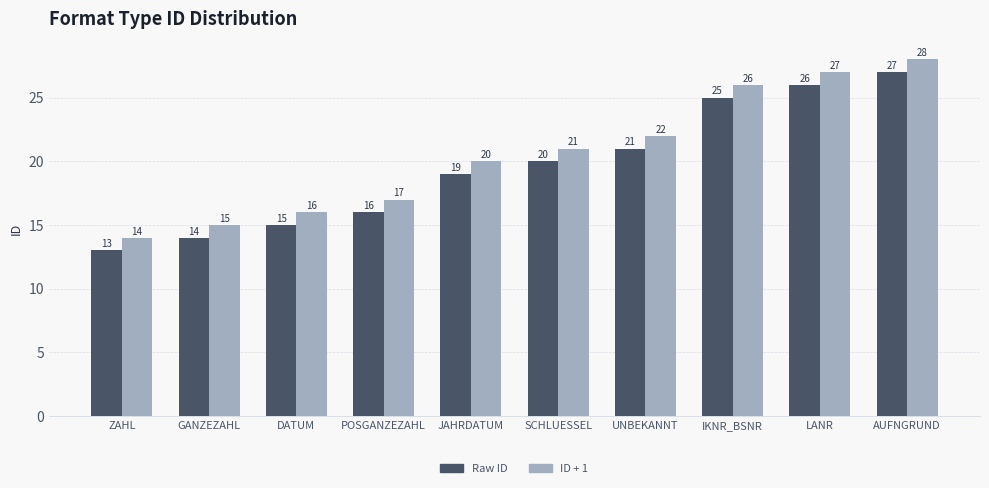

At which label is Raw ID closest to 20?

SCHLUESSEL